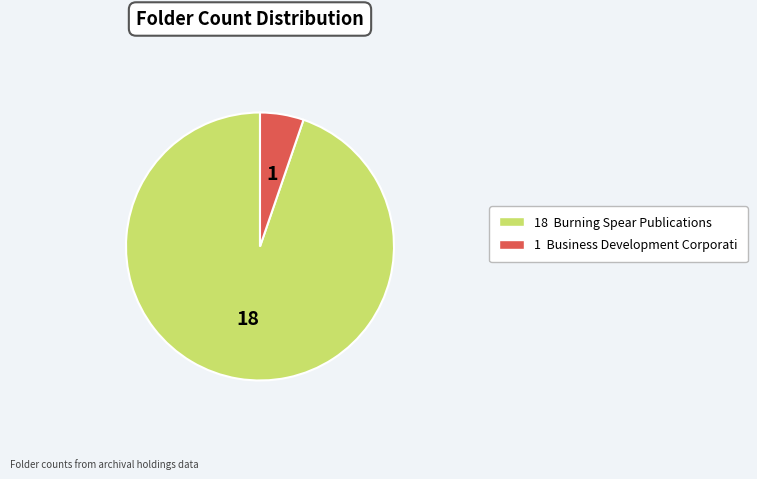

Combined, do 18 Burning Spear Publications and 1 Business Development Corporati account for over 50%?

Yes